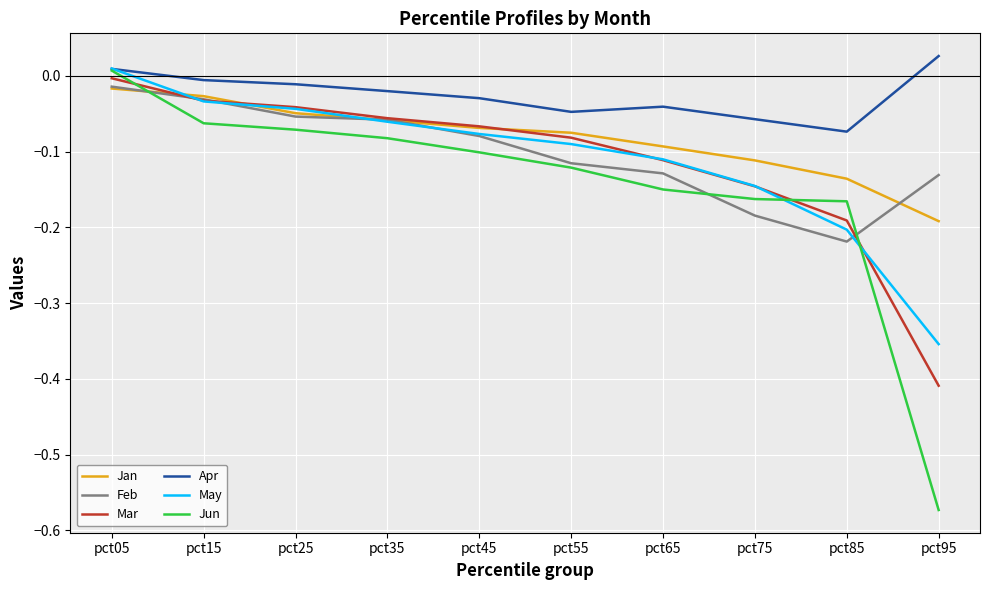

Which category has the lowest value in the Jun series?

pct95